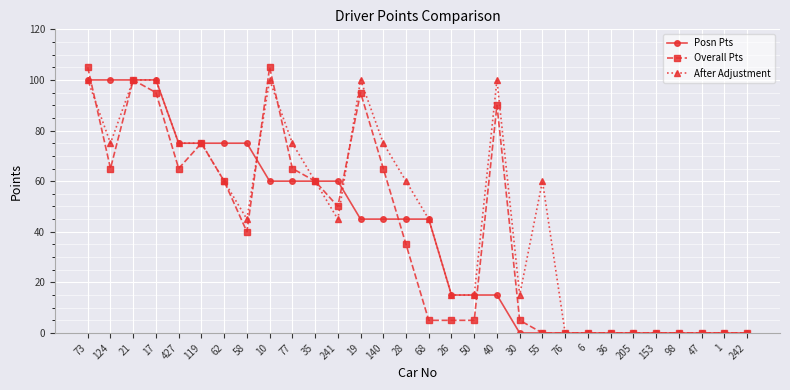

What is the difference between the second highest and minimum values in the Overall Pts series?

105